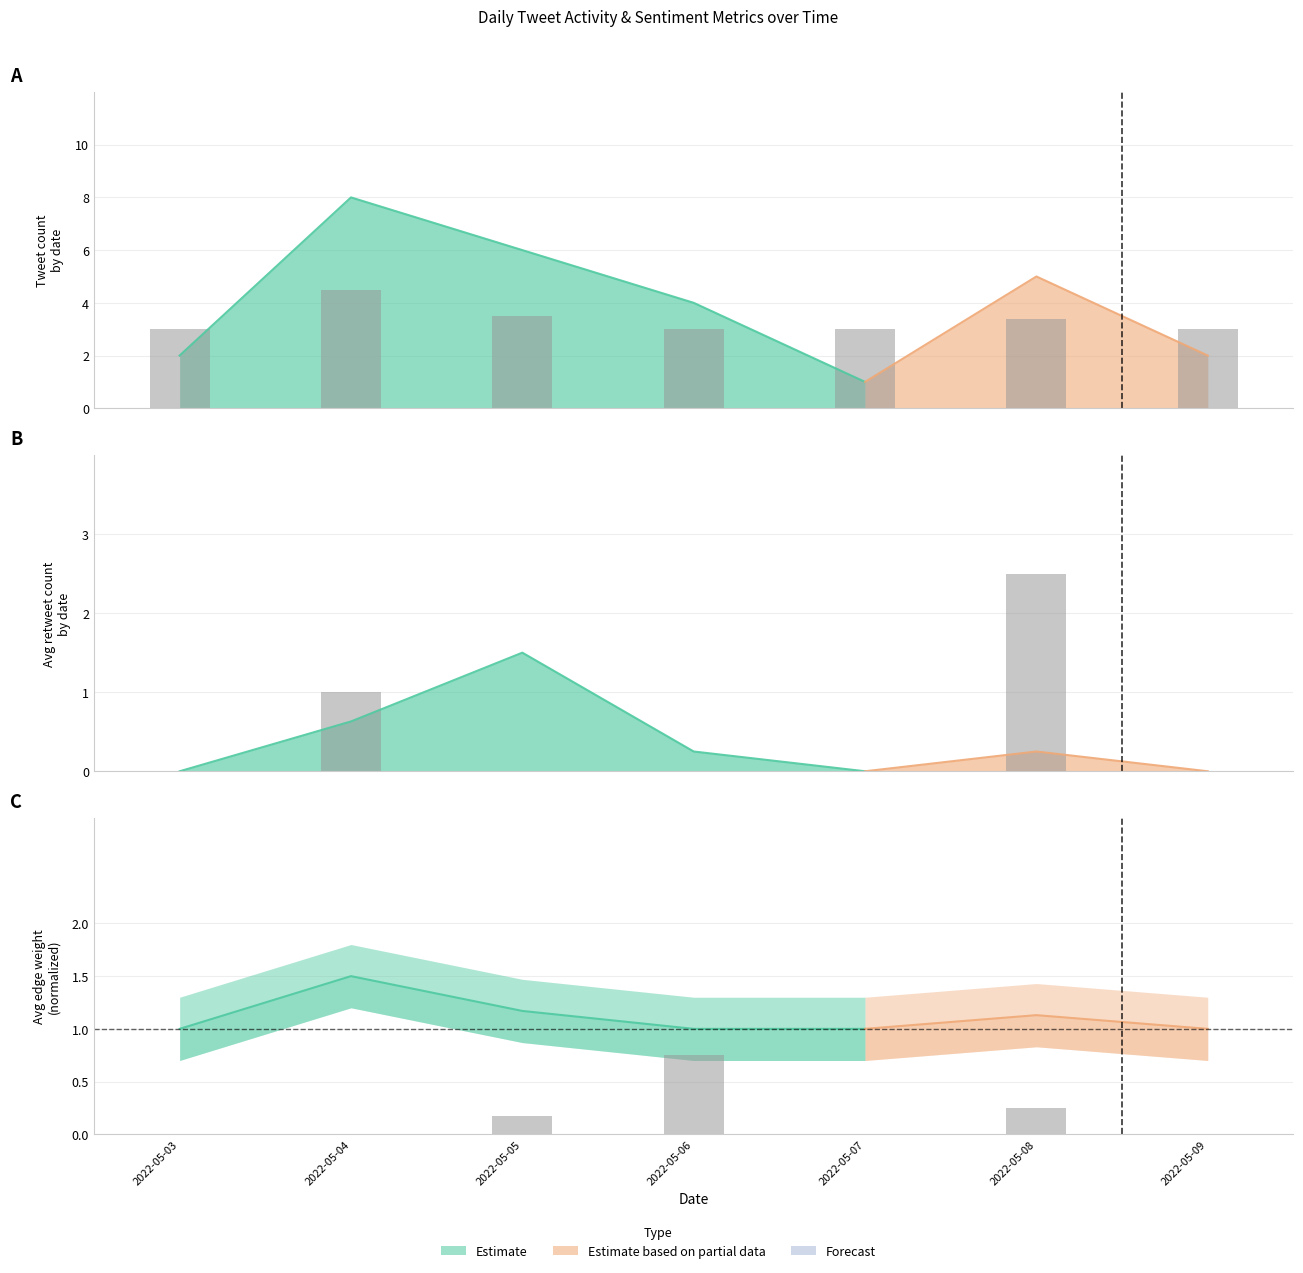

List the labels in order of Avg Edge Weight (scaled) value, smallest first.

2022-05-03, 2022-05-04, 2022-05-07, 2022-05-09, 2022-05-05, 2022-05-08, 2022-05-06